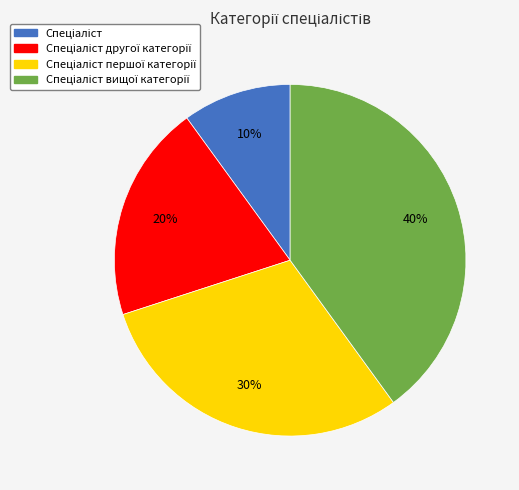

Does any single category account for the majority?

No